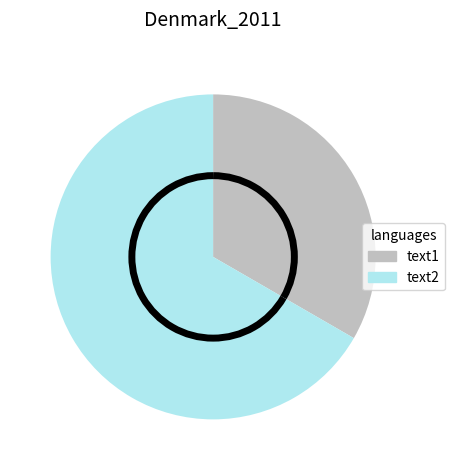

Is it true that text2 is 77% of the pie?

False